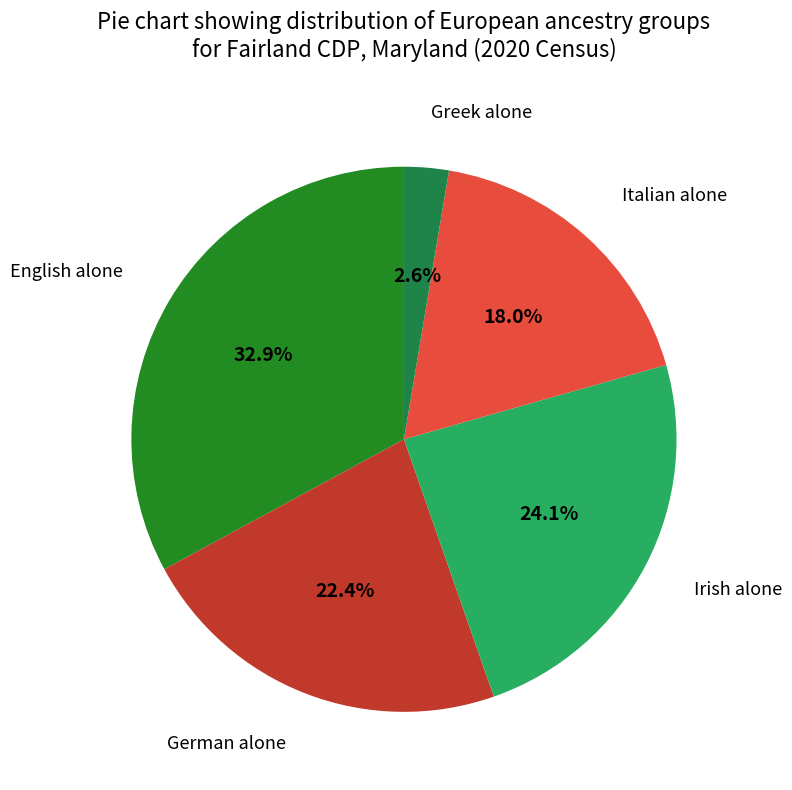

True or false: Irish alone accounts for 24% of the total.

True